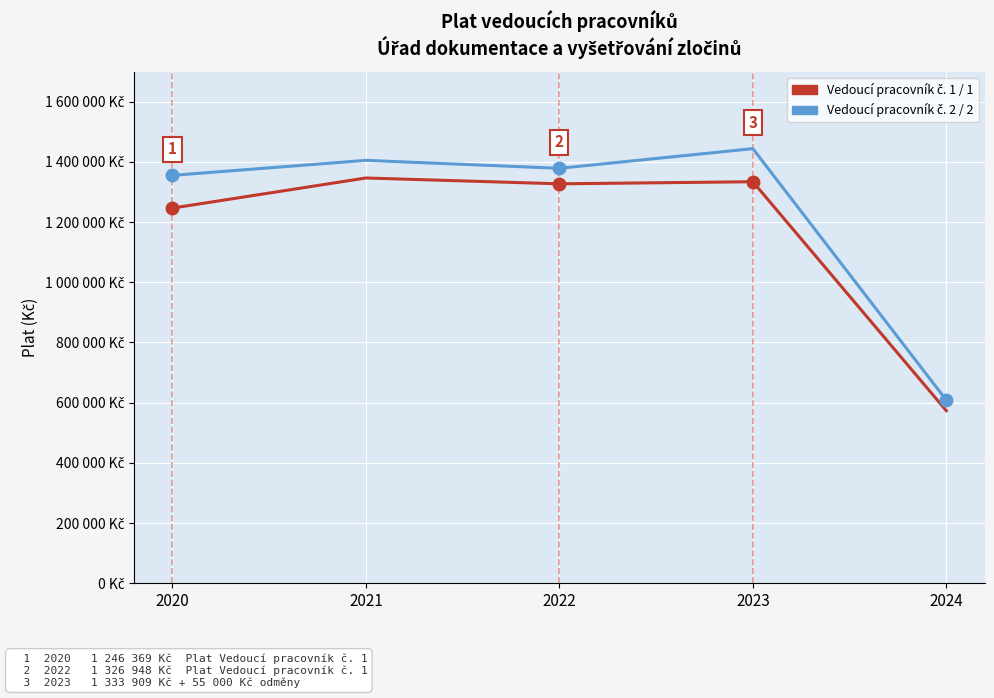

Reading right to left, list all the values displayed in this chart.

Vedoucí pracovník č. 1 / 1: 2024=573329	2023=1333909	2022=1326948	2021=1346369	2020=1246369
Vedoucí pracovník č. 2 / 2: 2024=608432	2023=1443798	2022=1378536	2021=1404886	2020=1355115